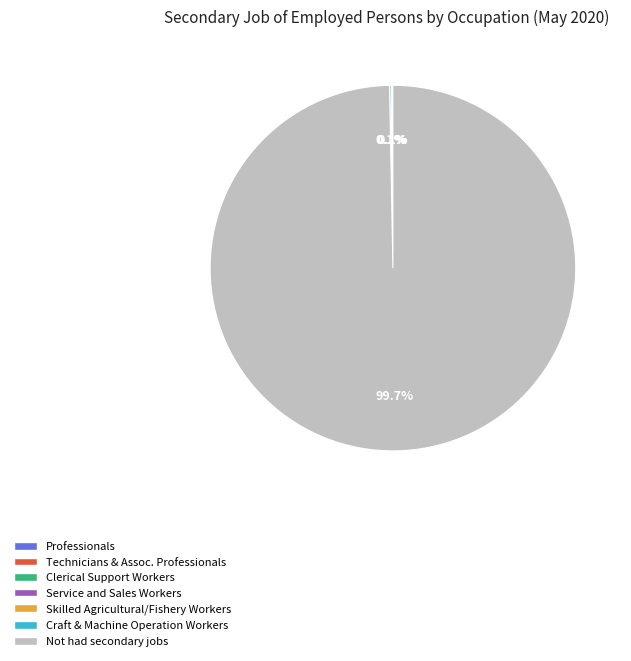

Does any single category account for the majority?

Yes